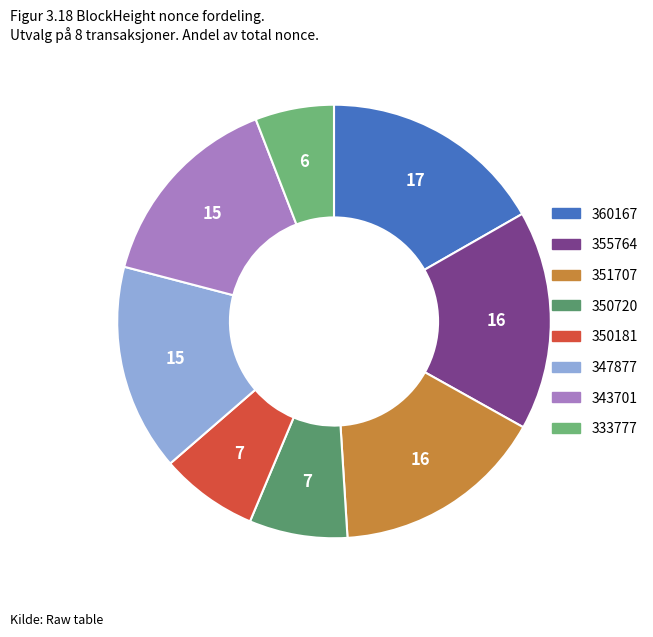

Count the number of slices in the pie.

8